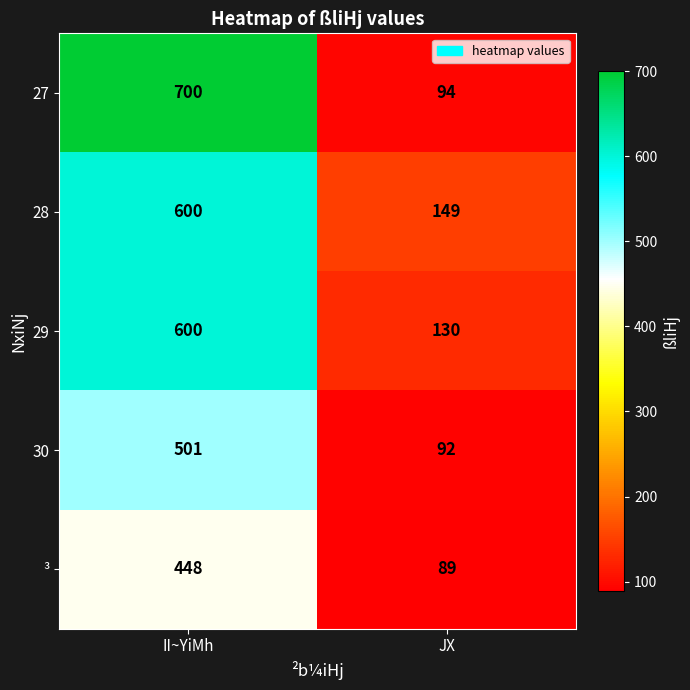

What is the sum of the 30 values at II~YiMh and JX?

593